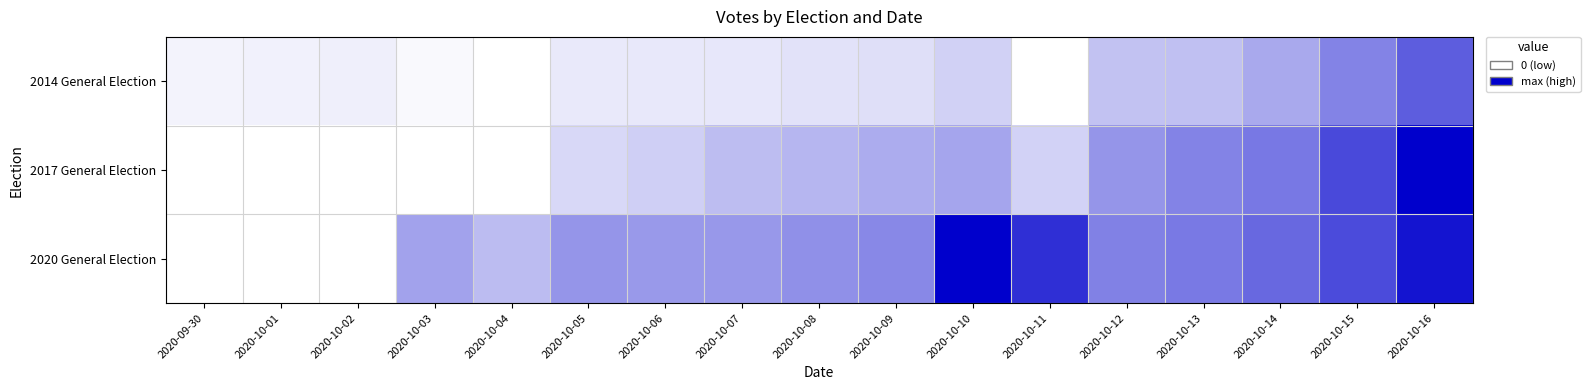

How many data points does each series have?

17